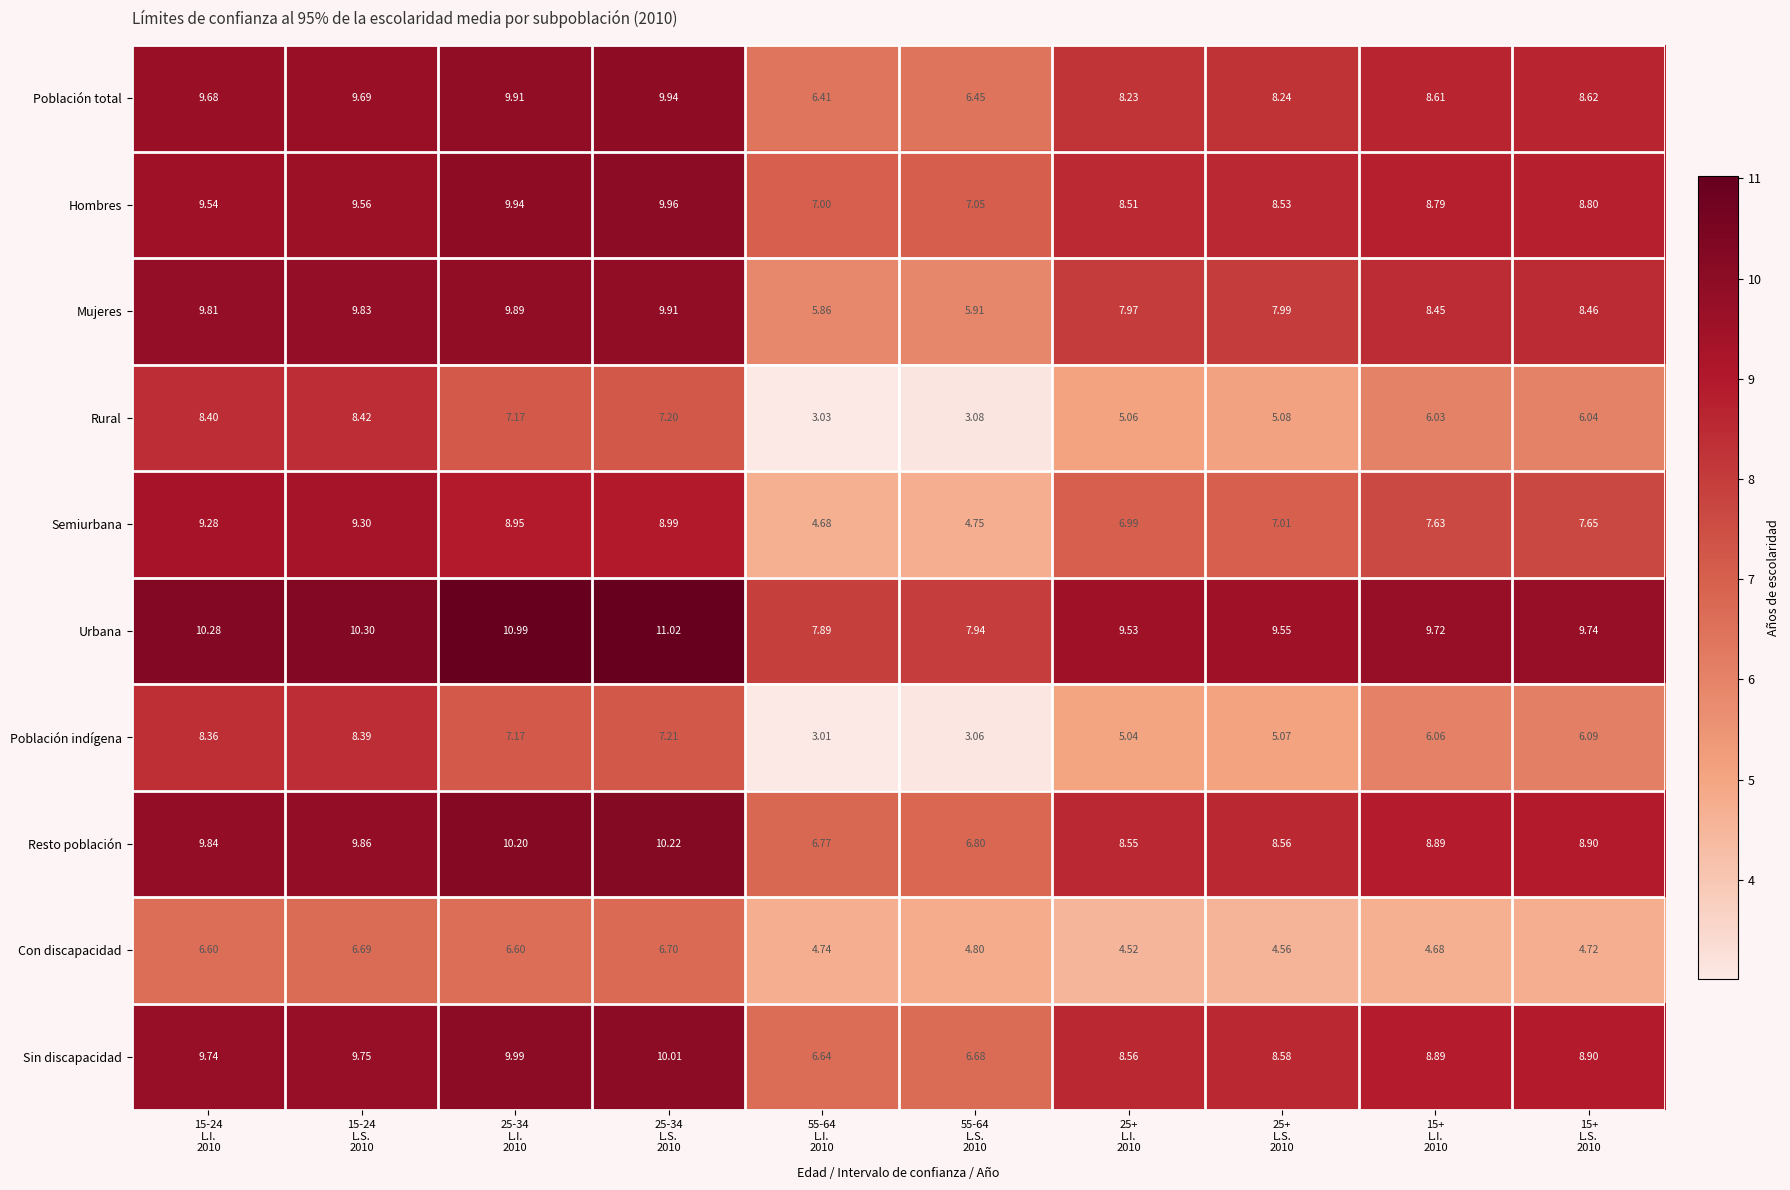

Rank the series at 25+
L.S.
2010 from lowest to highest value.

Con discapacidad, Población indígena, Rural, Semiurbana, Mujeres, Población total, Hombres, Resto población, Sin discapacidad, Urbana